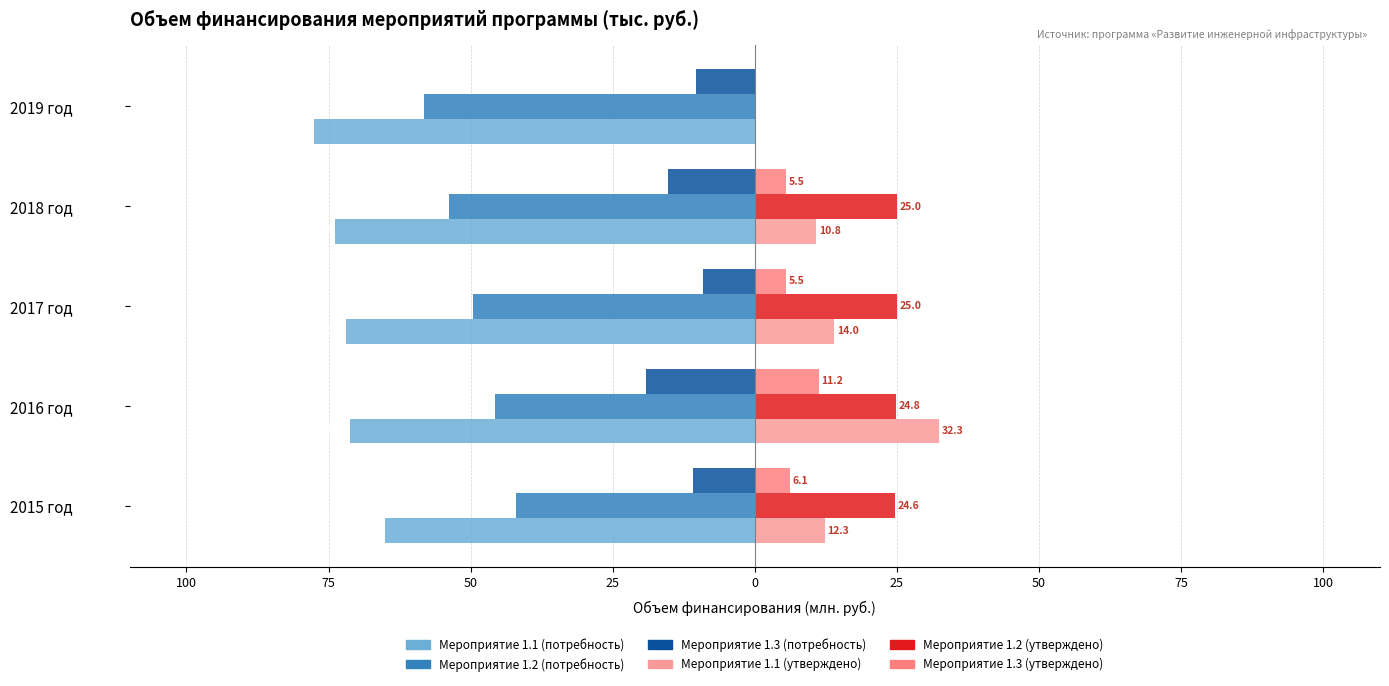

Does the chart contain stacked bars?

No